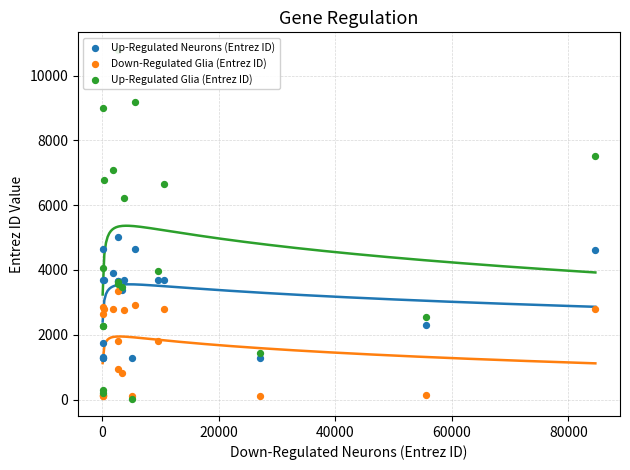

Is the value of Down-Regulated Glia (Entrez ID) at 0 greater than the value of Up-Regulated Neurons (Entrez ID) at 10?

No